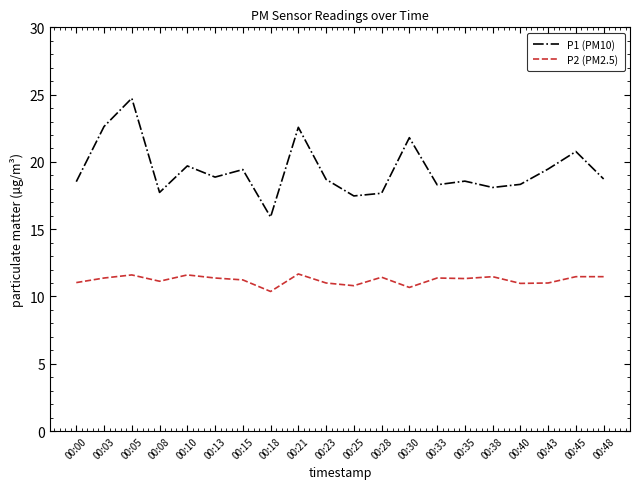

Rank the series by their maximum value, from highest to lowest.

P1 (PM10), P2 (PM2.5)